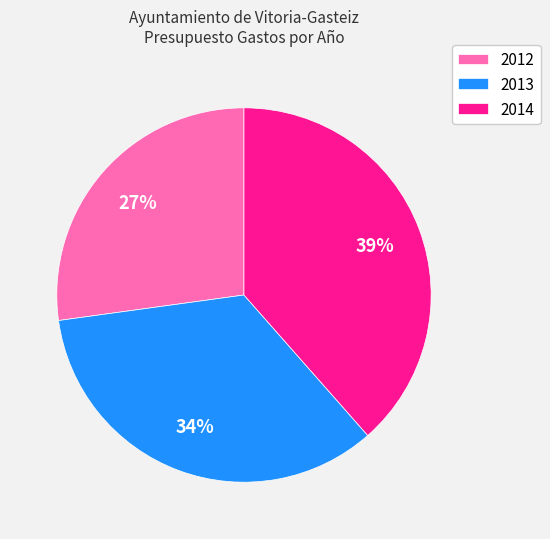

What is the ratio of the value at 2013 to the value at 2014?

0.9